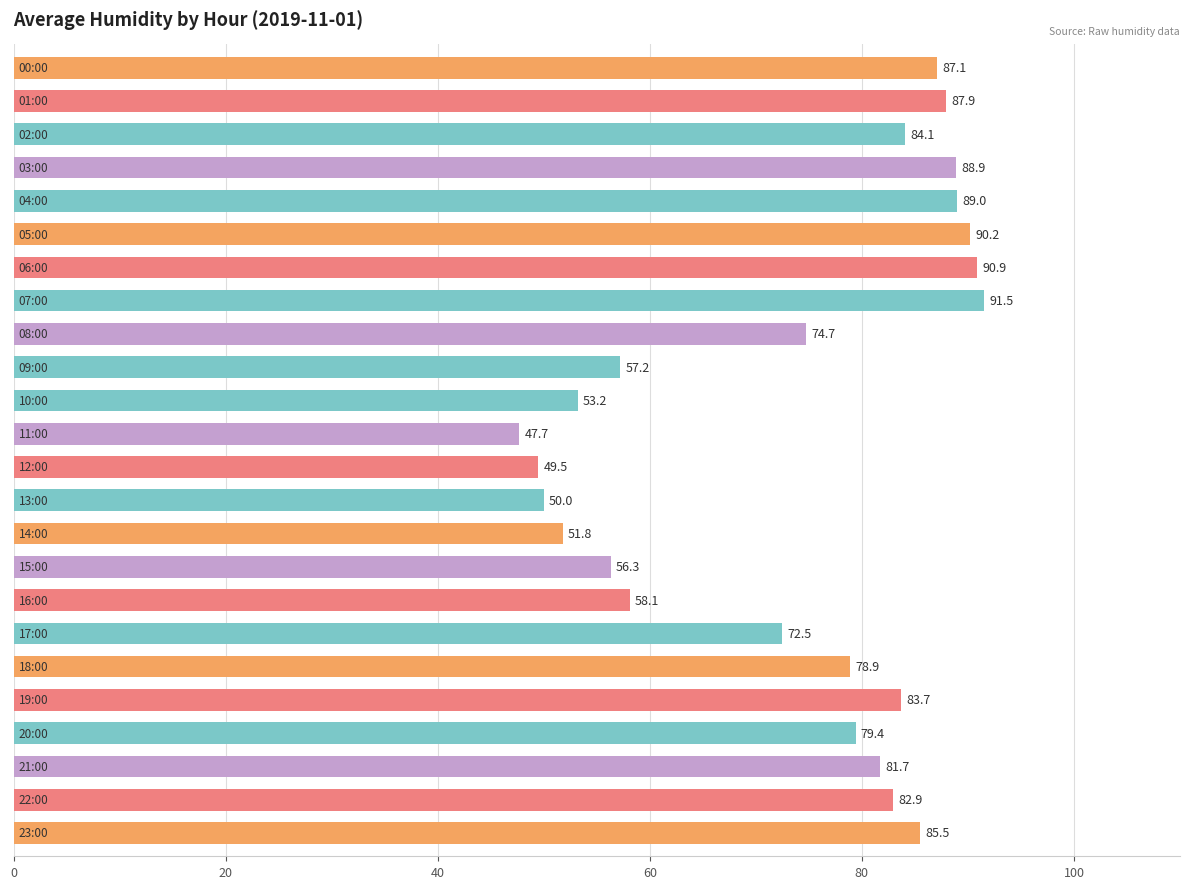

What is the smallest value displayed?

47.7